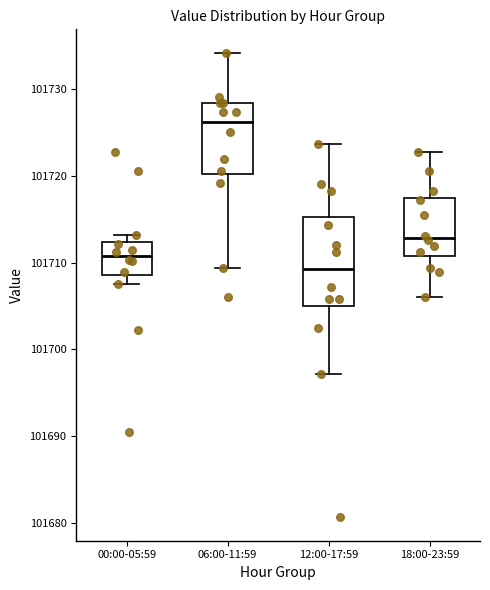

Reading left to right, transcribe this box plot: for each box, give where its median line is, the range the box spans, and where its two whiskers end, as read against the y-axis. The values are not printed on the chart, so give them approximately, as read against the axis.

00:00-05:59: median 101711, box 101709 to 101712, whiskers 101708 to 101713
06:00-11:59: median 101726, box 101720 to 101728, whiskers 101709 to 101734
12:00-17:59: median 101709, box 101705 to 101715, whiskers 101697 to 101724
18:00-23:59: median 101713, box 101711 to 101718, whiskers 101706 to 101723